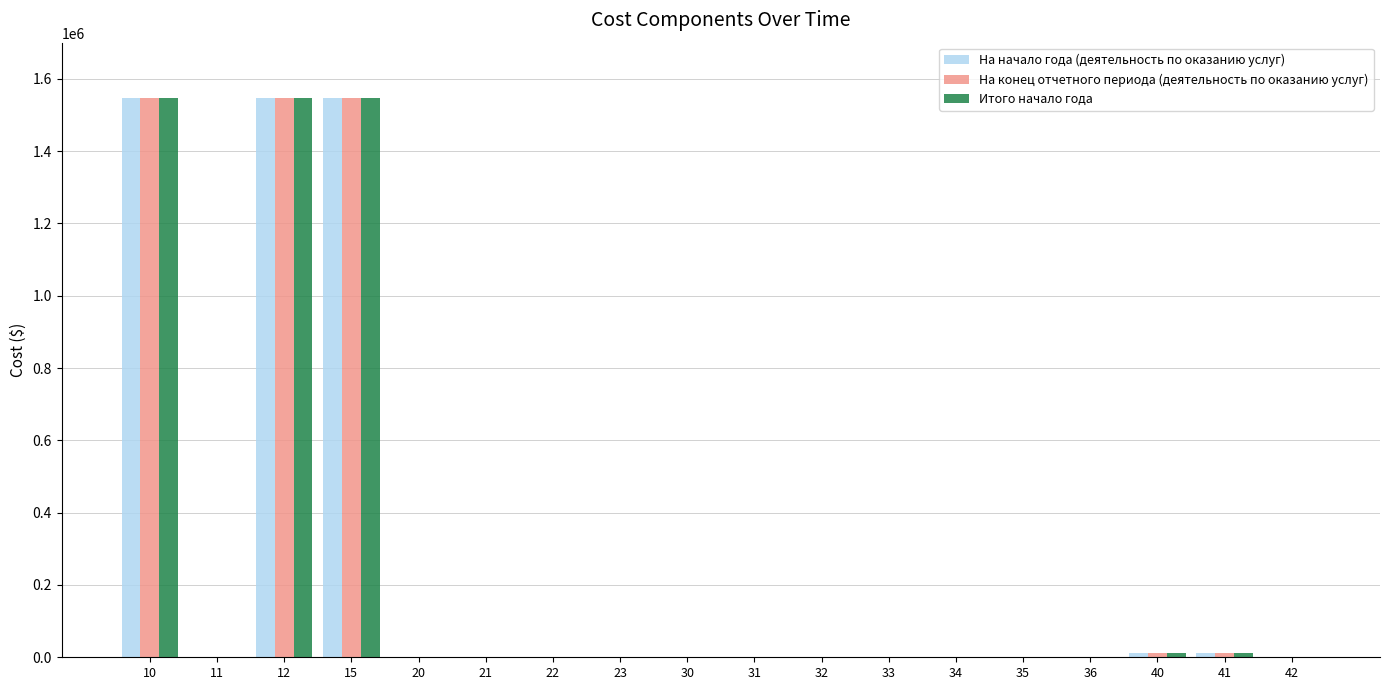

What is the highest value of the На начало года (деятельность по оказанию услуг) series?

1546635.0